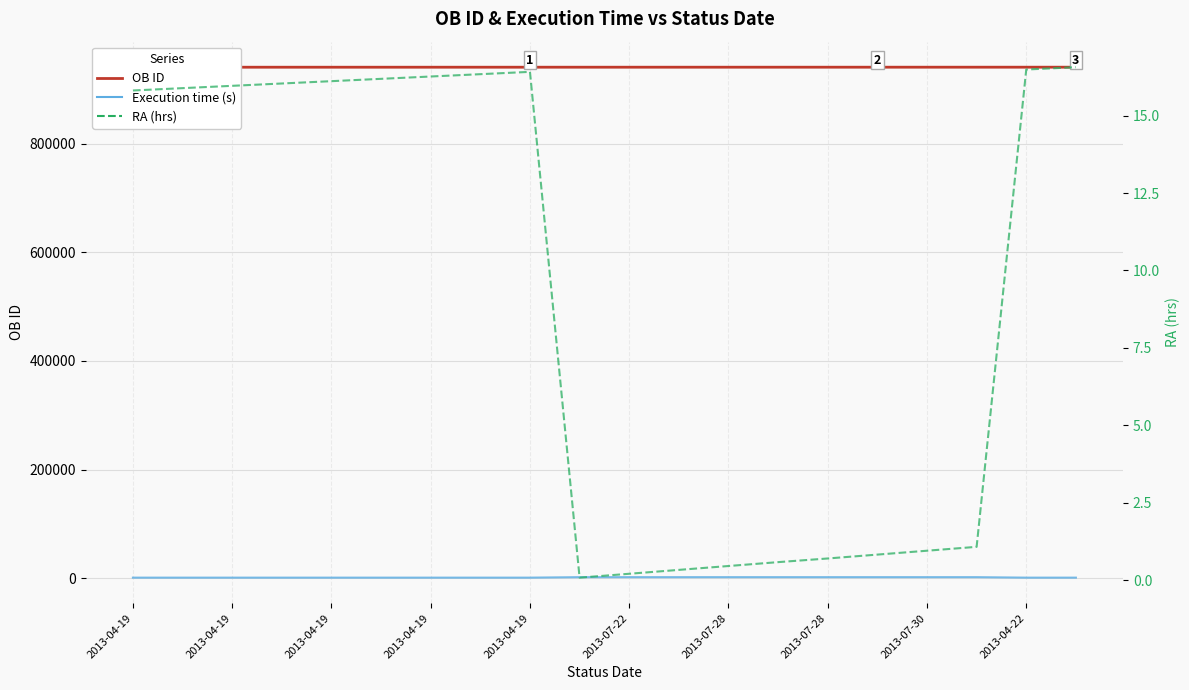

At which category is the sum across all series the highest?

17